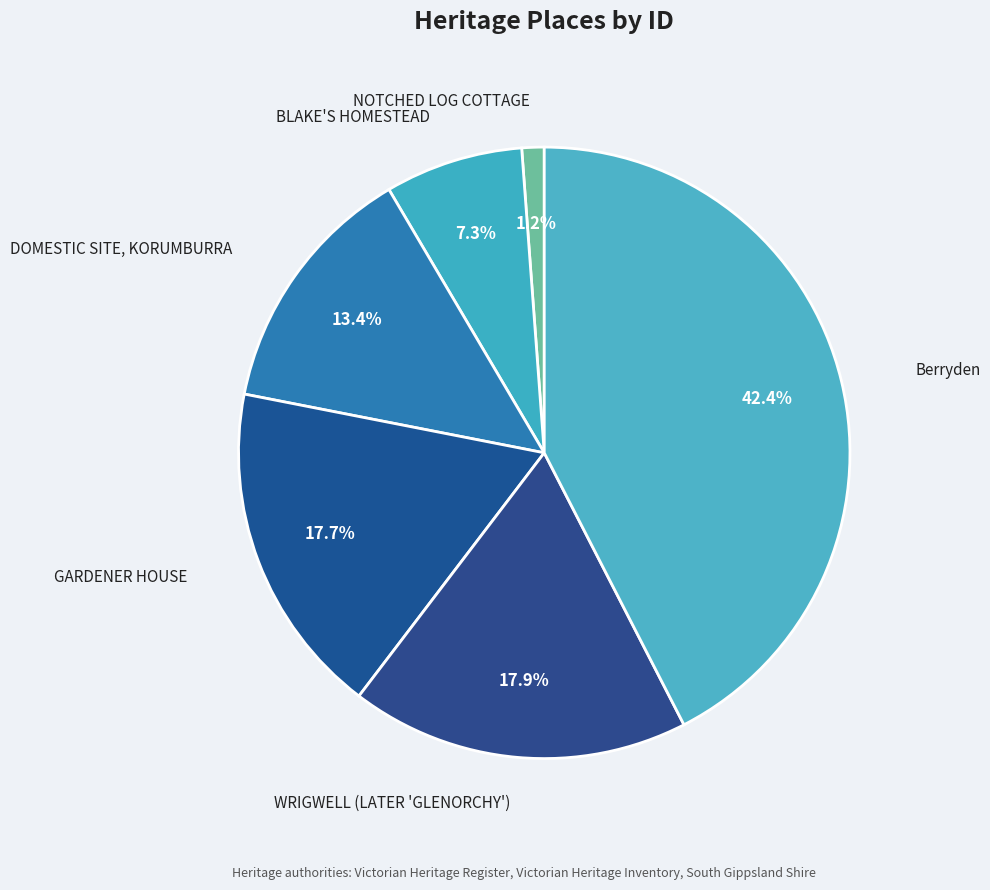

How many slices are in this pie chart?

6